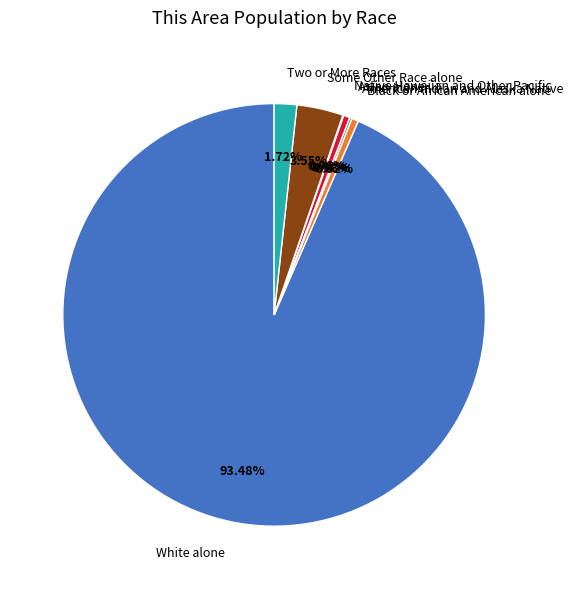

What is the ratio of the value at White alone to the value at Black or African American alone?

180.2